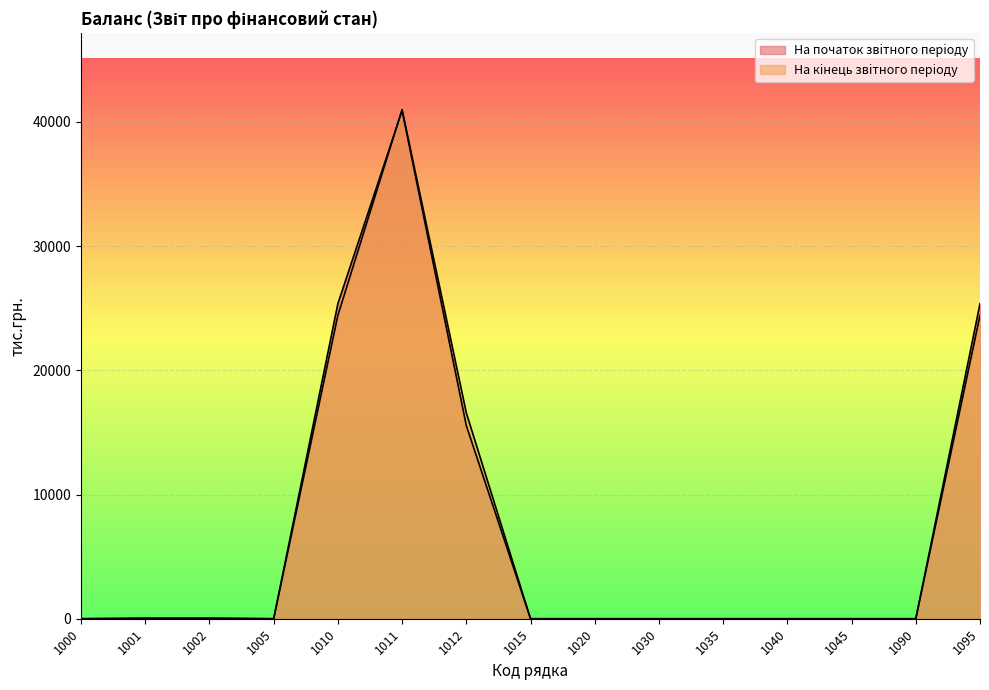

Which series has the largest total across all categories?

На початок звiтного перiоду